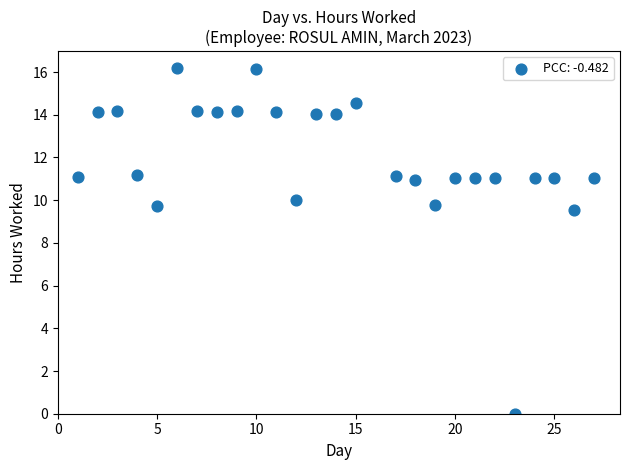

What is the range of X values (max minus min)?

26.0